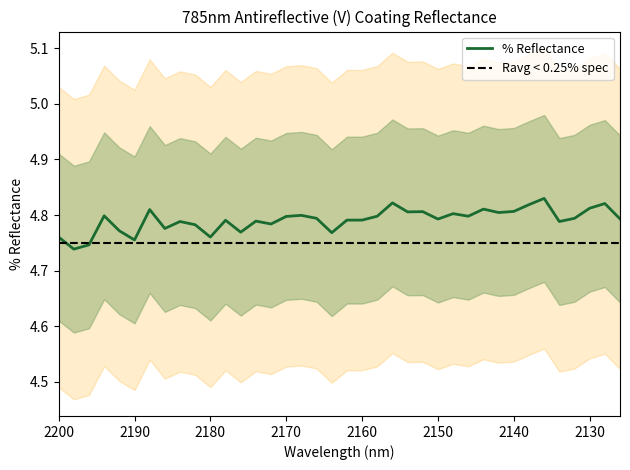

Read the value at 2156.

4.8